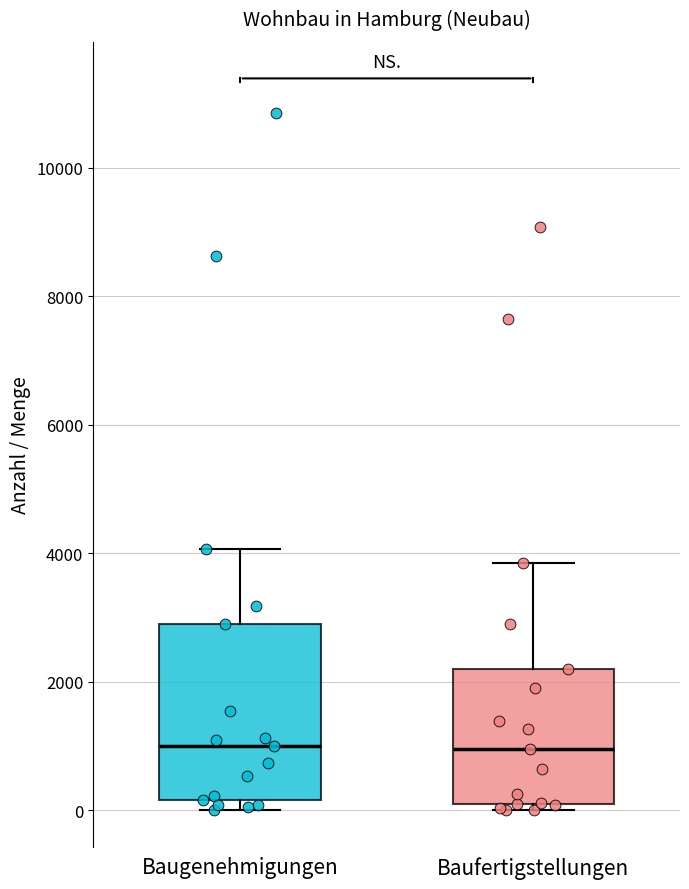

Reading left to right, read every box against the y-axis: the position of its median line, the range the box covers, and the ends of its whiskers. The values are not printed on the chart, so give them approximately, as read against the axis.

Baugenehmigungen: median 1000, box 200 to 3000, whiskers 0 to 4000
Baufertigstellungen: median 1000, box 200 to 2200, whiskers 0 to 3800